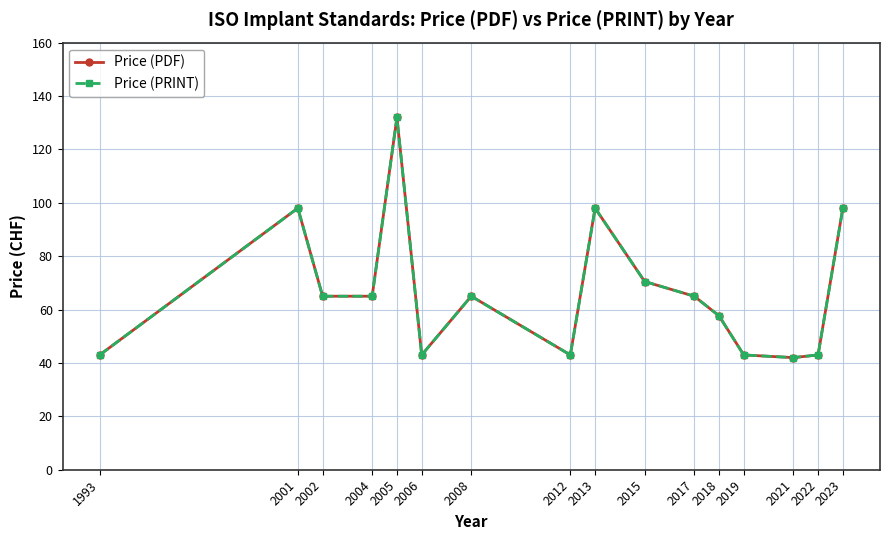

True or false: Price (PDF) and Price (PRINT) cross at least once.

False